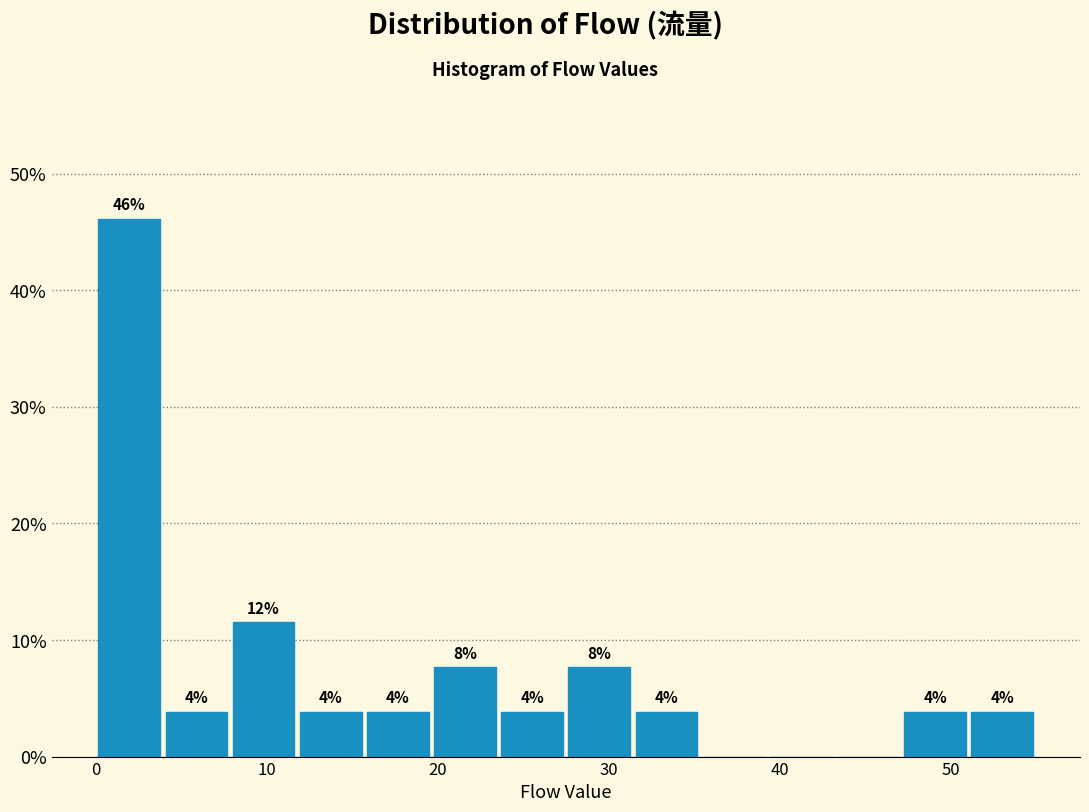

Read against the x-axis, roughly where is the centre of the tallest bar?

2